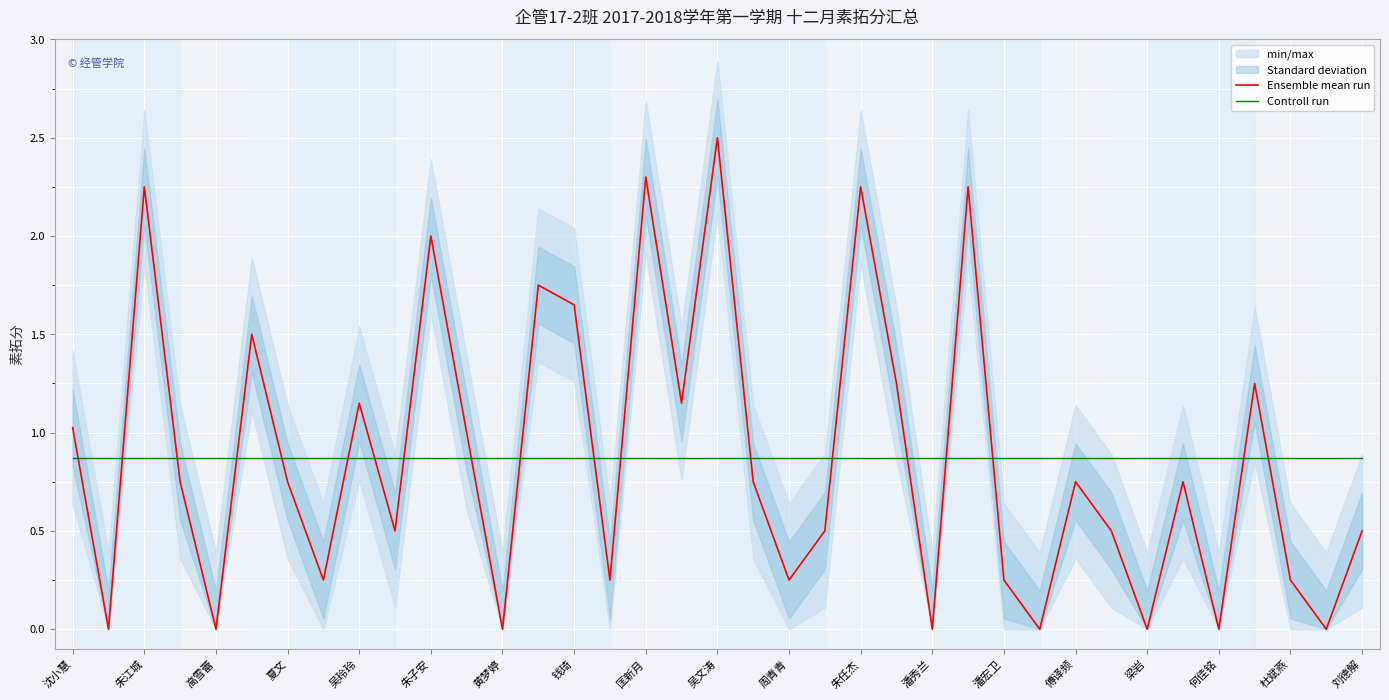

Does the chart display data point markers on the line(s)?

No